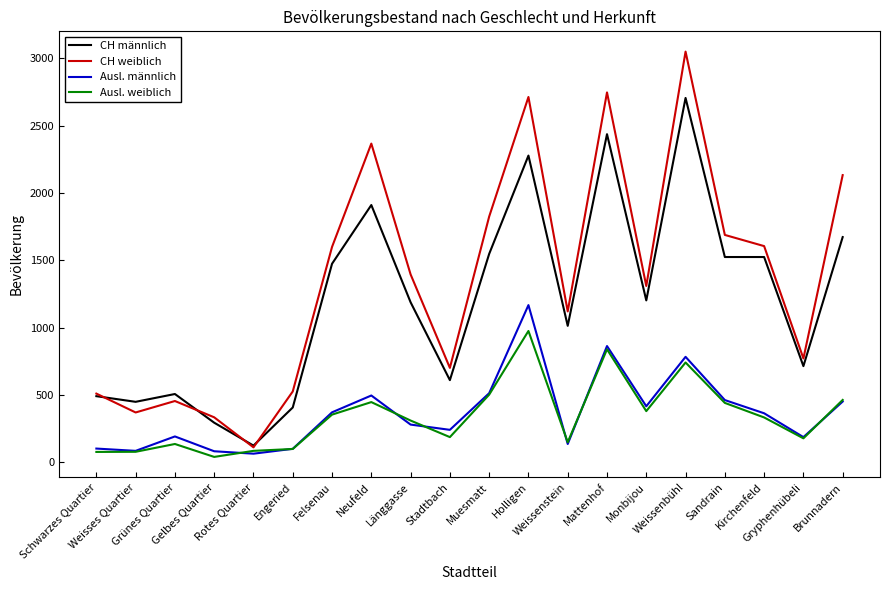

Which series has the widest spread of values?

CH weiblich